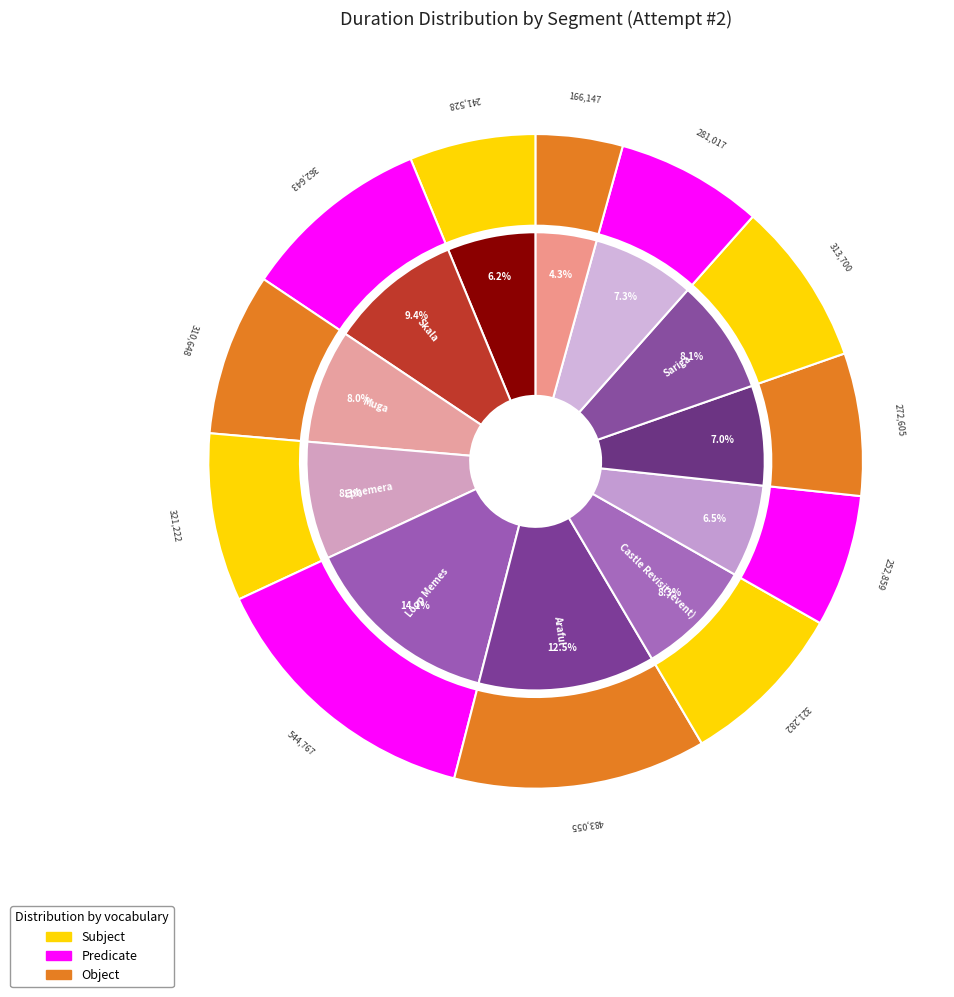

Is there a majority slice in this chart?

No